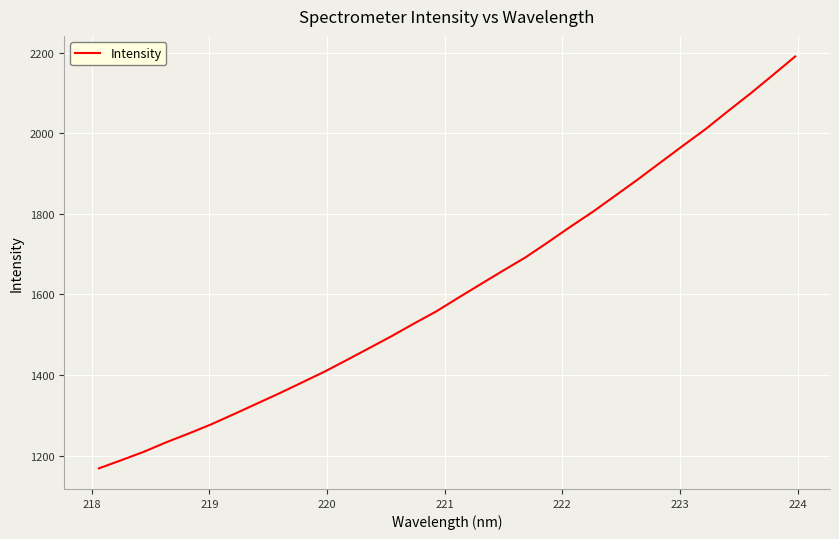

Count the number of categories in the chart.

32